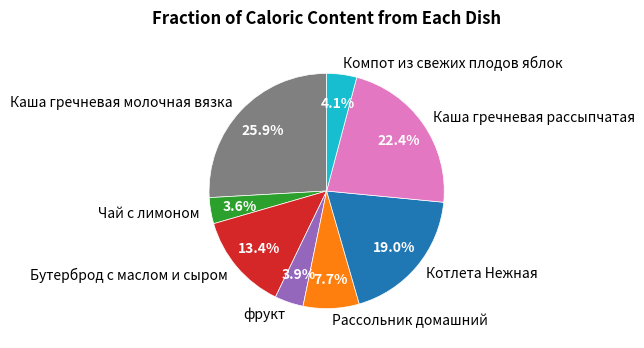

Is Чай с лимоном the majority of the pie?

No